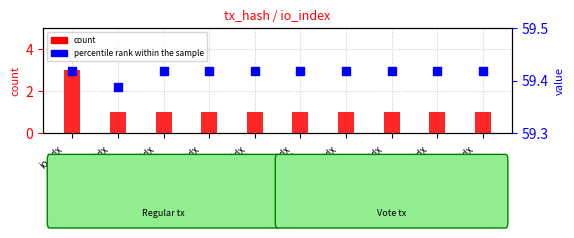

At which category is the sum across all series the highest?

io_idx
19